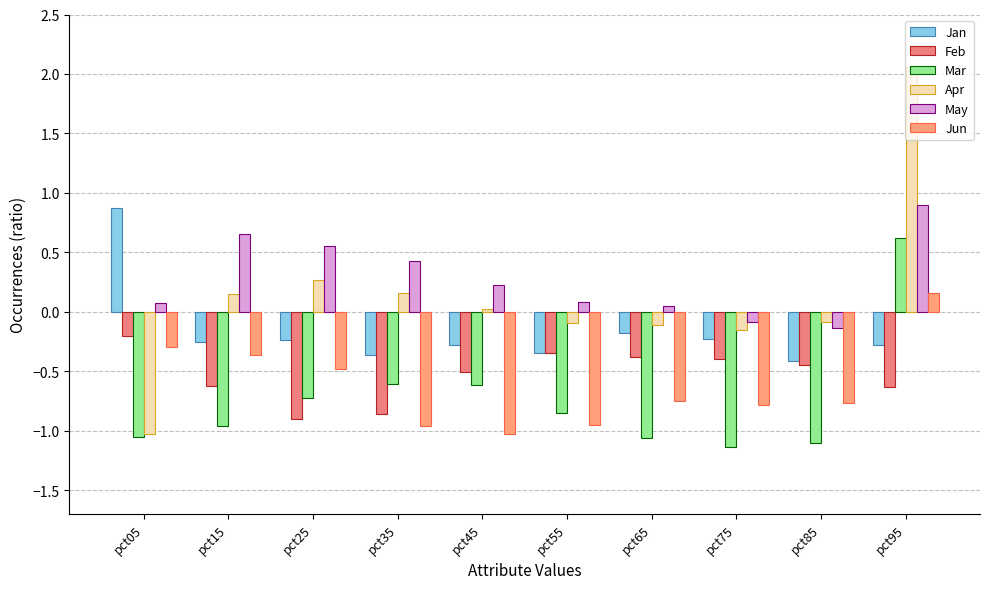

Rank the series at pct85 from highest to lowest value.

Apr, May, Jan, Feb, Jun, Mar